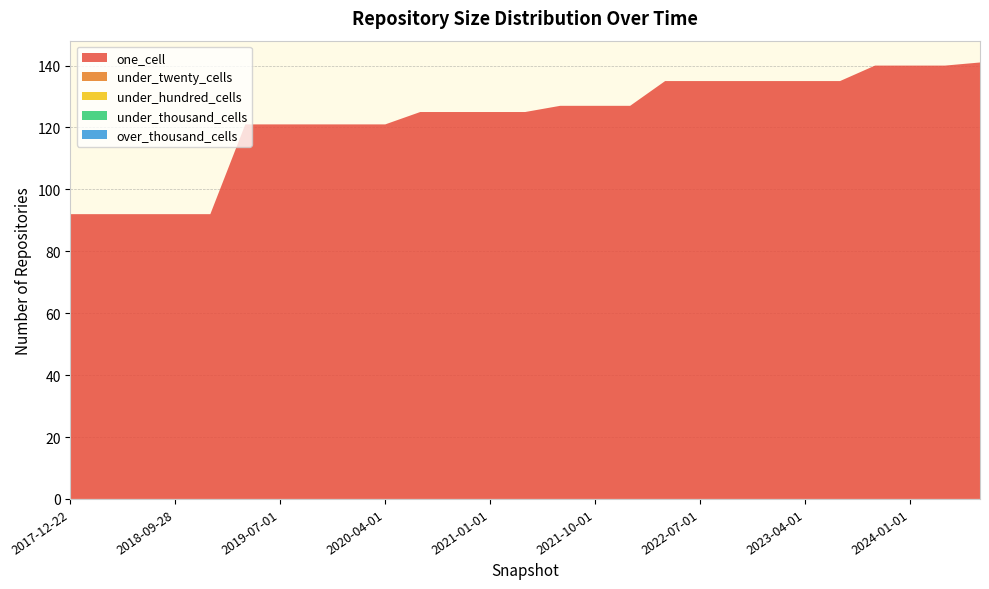

Reading right to left, extract all data points from this chart.

one_cell: 141	140	140	140	135	135	135	135	135	135	127	127	127	125	125	125	125	121	121	121	121	121	92	92	92	92	92
under_twenty_cells: 0	0	0	0	0	0	0	0	0	0	0	0	0	0	0	0	0	0	0	0	0	0	0	0	0	0	0
under_hundred_cells: 0	0	0	0	0	0	0	0	0	0	0	0	0	0	0	0	0	0	0	0	0	0	0	0	0	0	0
under_thousand_cells: 0	0	0	0	0	0	0	0	0	0	0	0	0	0	0	0	0	0	0	0	0	0	0	0	0	0	0
over_thousand_cells: 0	0	0	0	0	0	0	0	0	0	0	0	0	0	0	0	0	0	0	0	0	0	0	0	0	0	0